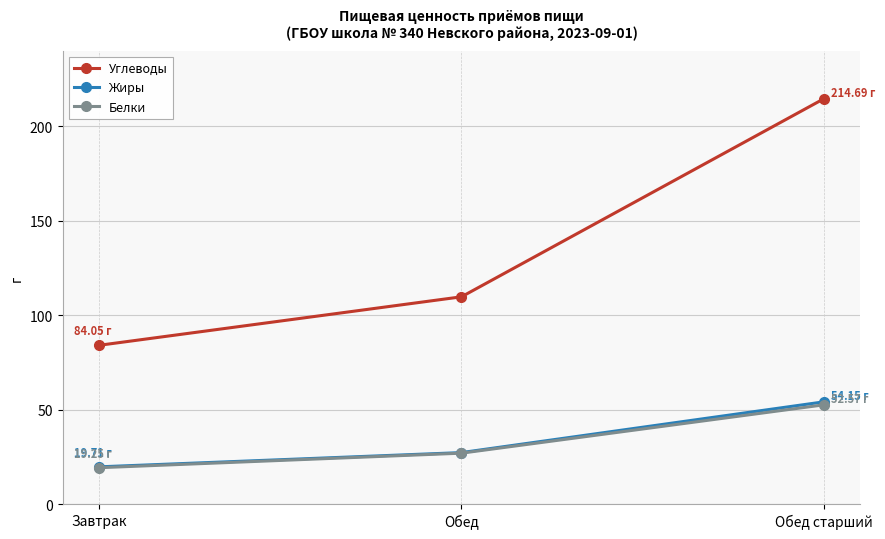

The value of Белки at Обед старший is 52.6. True or false?

True